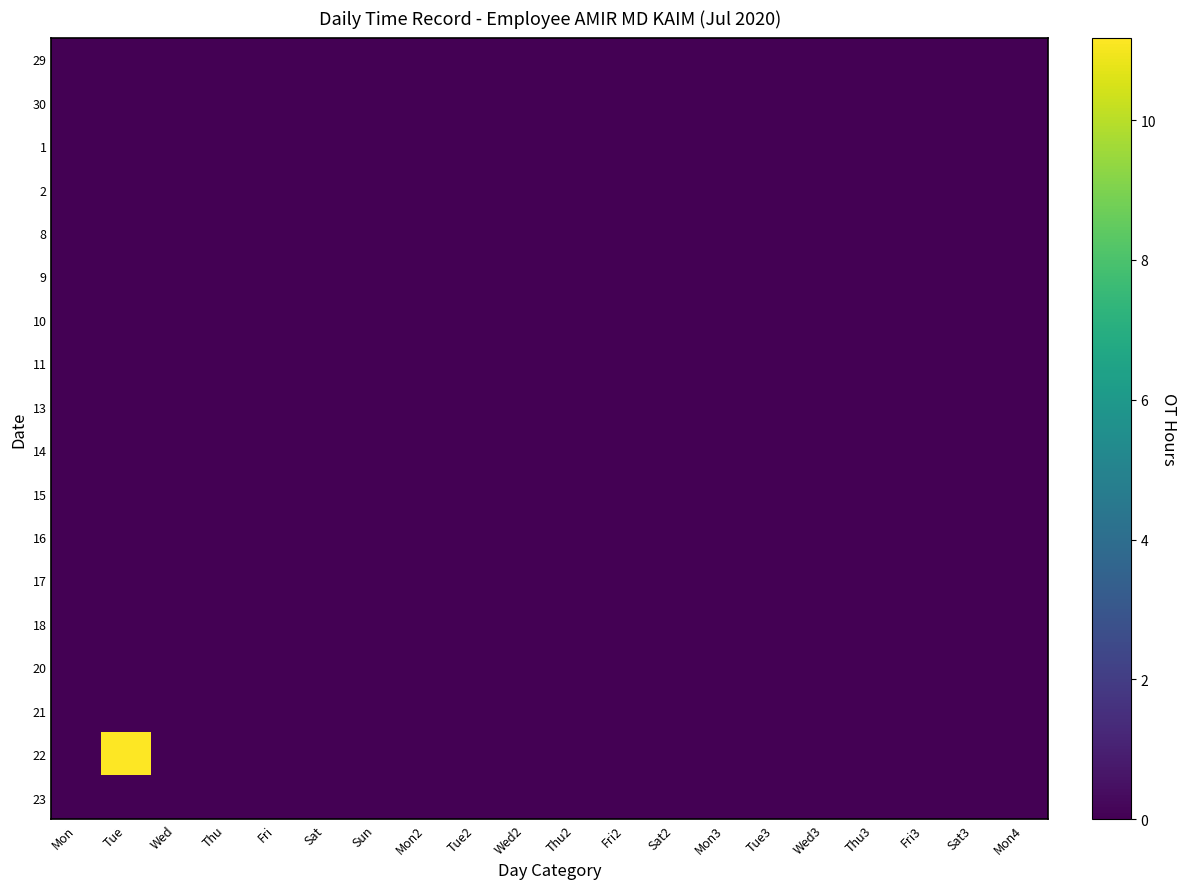

List the series in order of their peak value, highest first.

22, 29, 30, 1, 2, 8, 9, 10, 11, 13, 14, 15, 16, 17, 18, 20, 21, 23